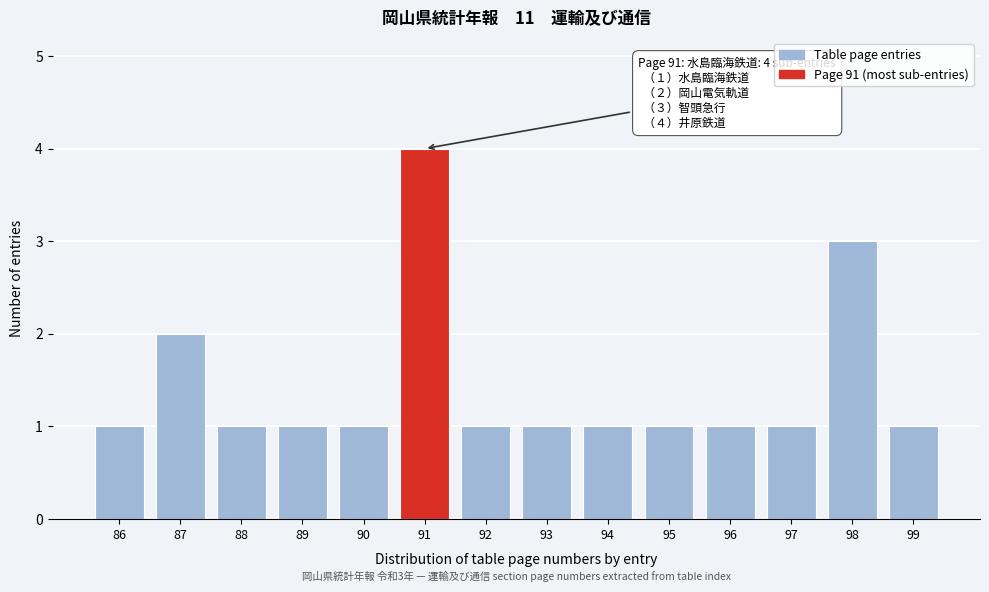

Reading left to right, list all the values displayed in this chart.

86=1	87=2	88=1	89=1	90=1	91=4	92=1	93=1	94=1	95=1	96=1	97=1	98=3	99=1